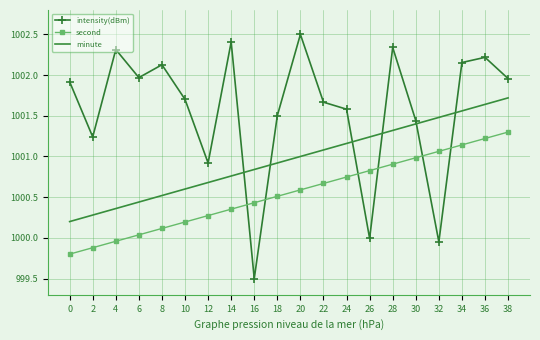

The value of second at 18 is 1000.5. True or false?

True